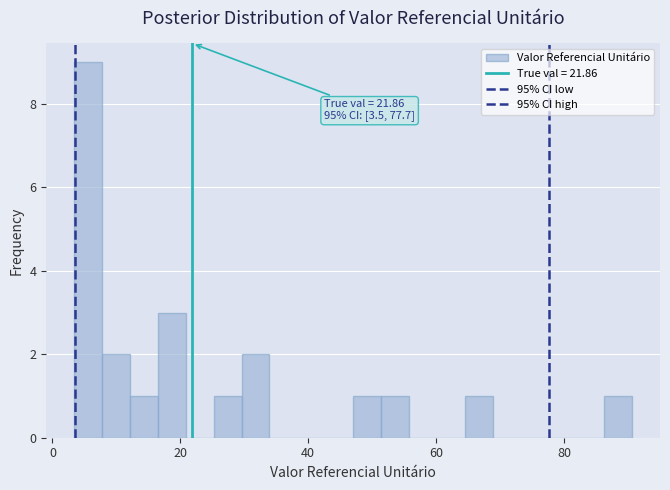

Around what value on the x-axis is the tallest bar? Give the approximate position of its centre, as read against the axis.

6